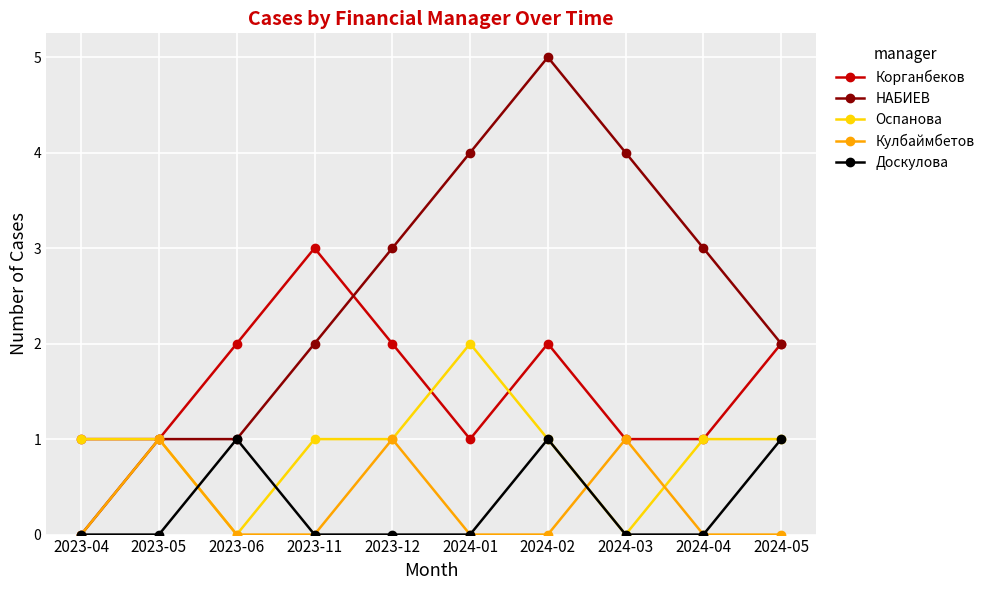

At which label does НАБИЕВ reach its peak?

2024-02